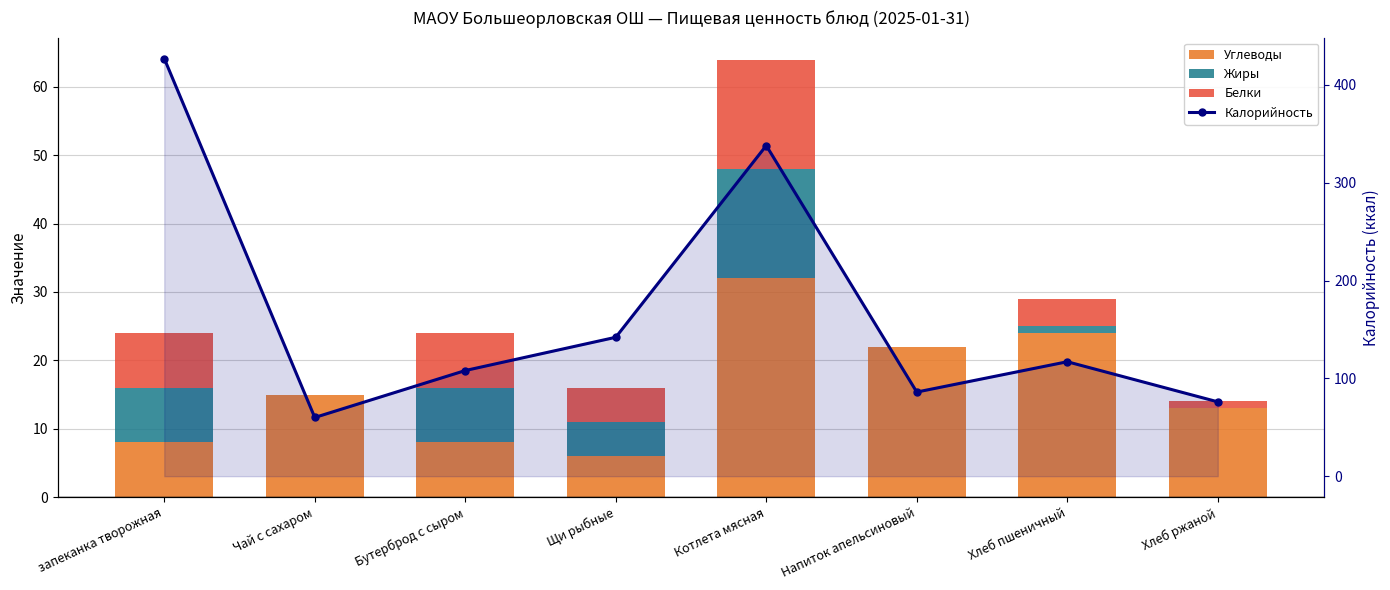

What is the average value of the Жиры series?

5